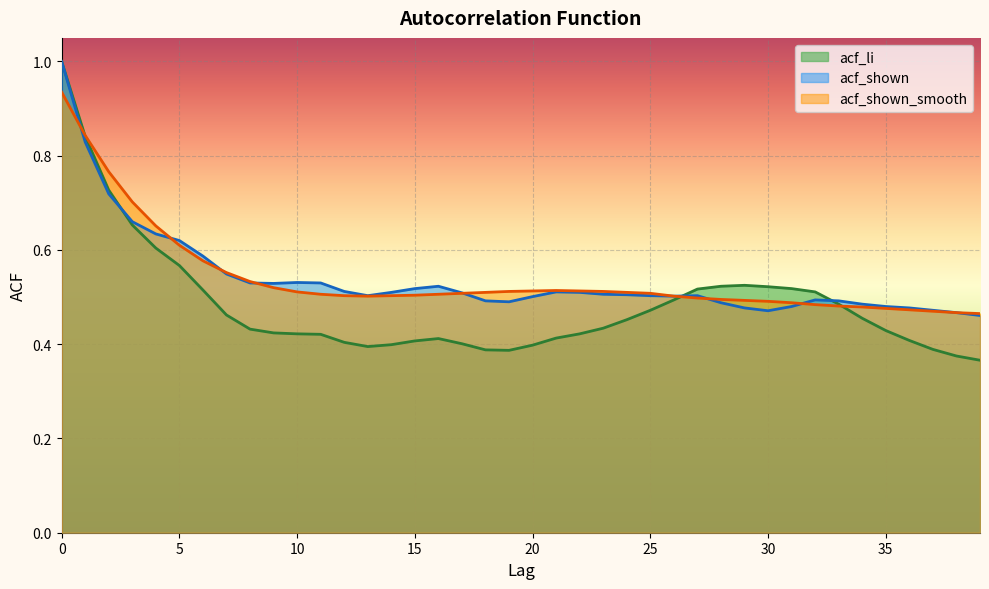

What is the maximum value shown in the chart?

1.0